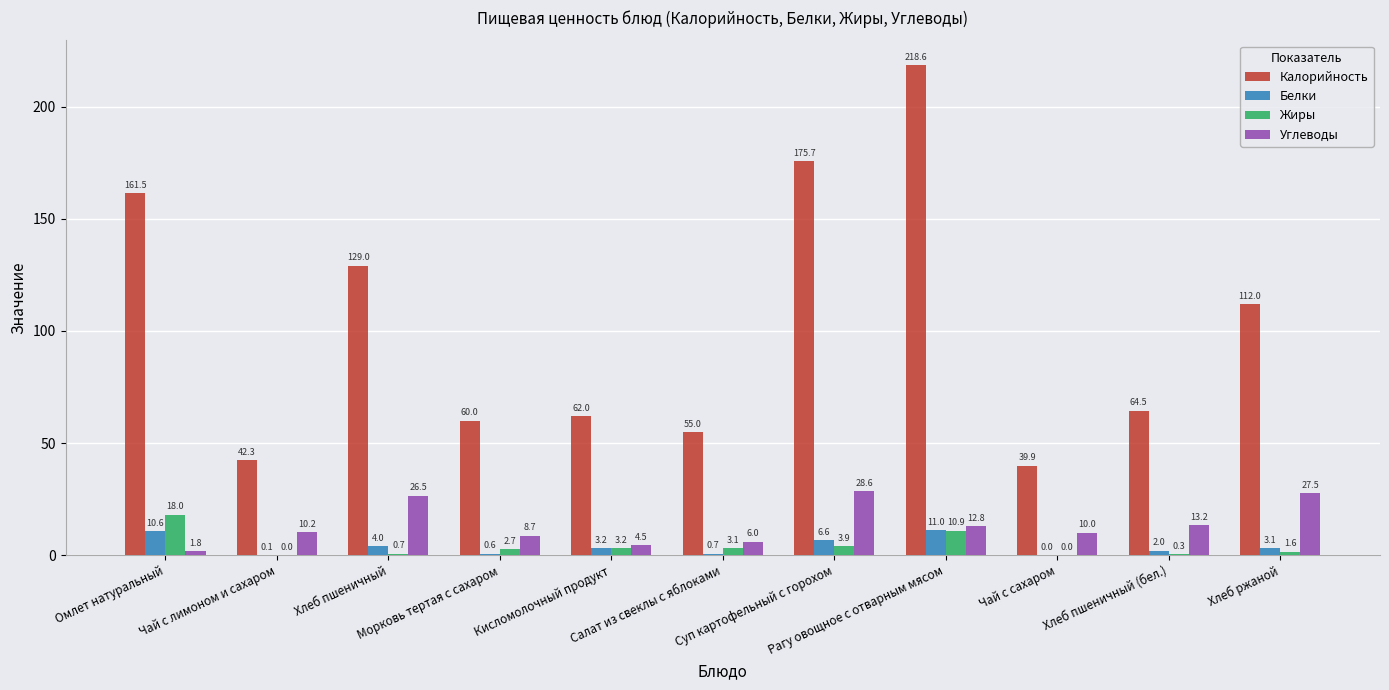

What is the sum of all Жиры values?

44.4